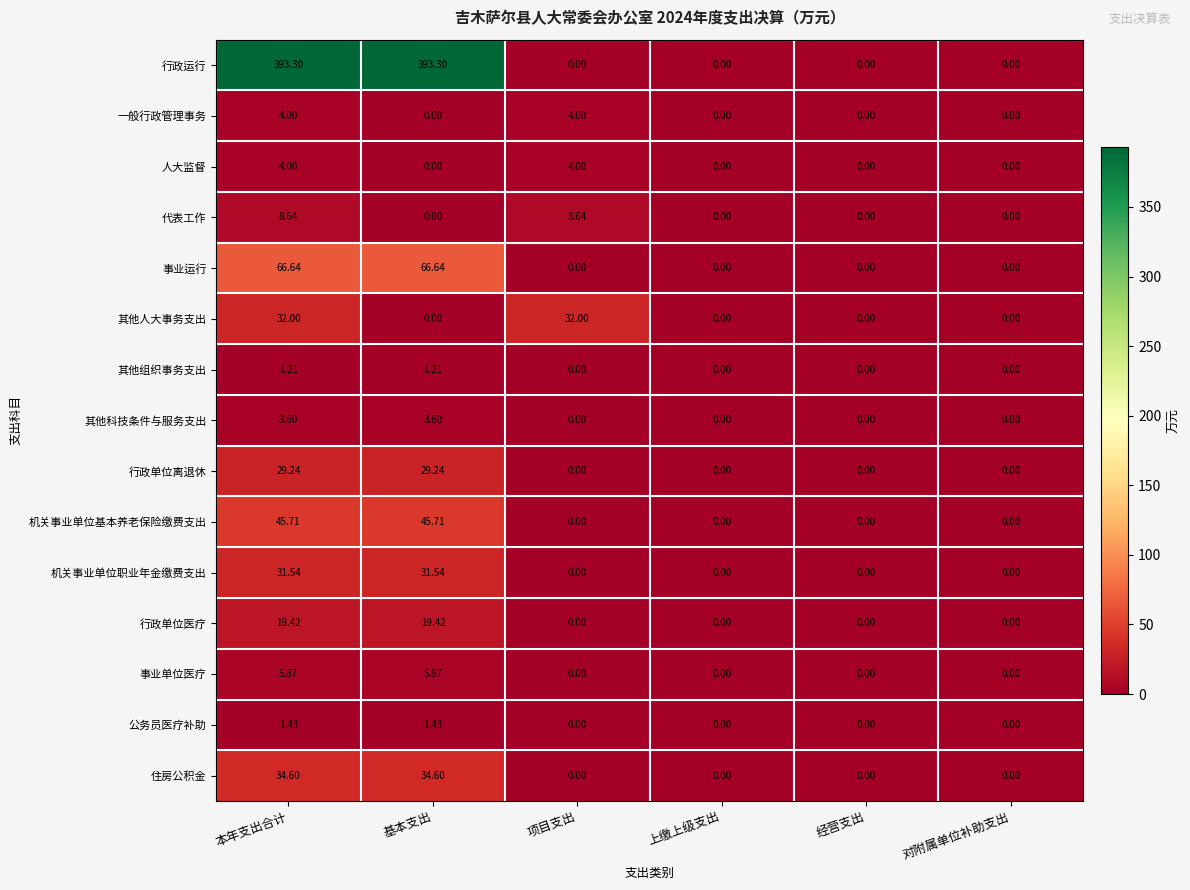

Which series has the largest total across all categories?

行政运行